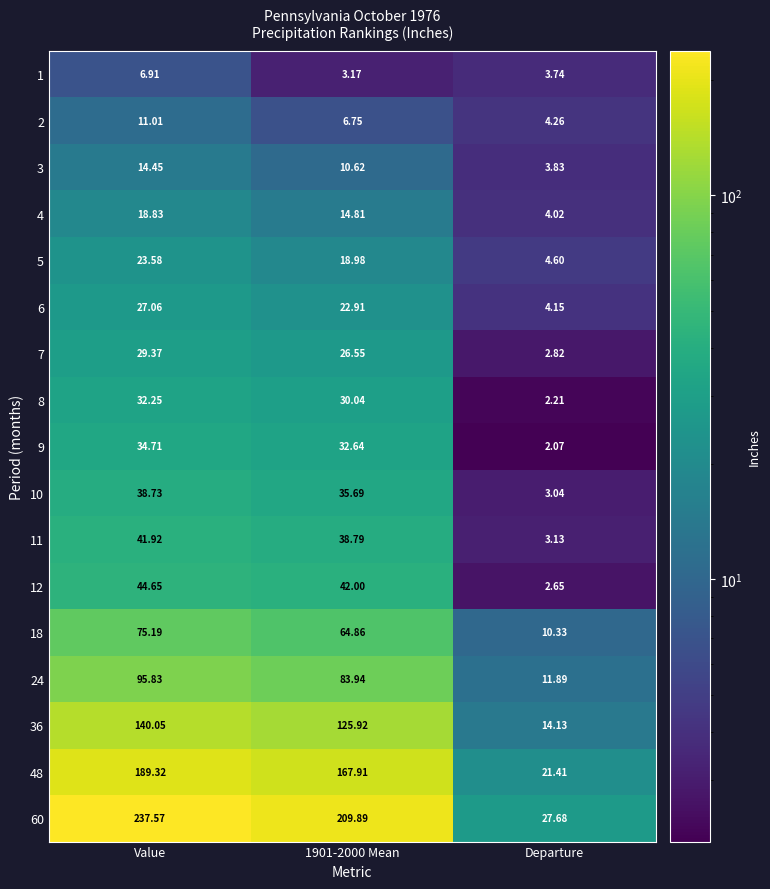

Which category has the lowest value across all series?

Departure